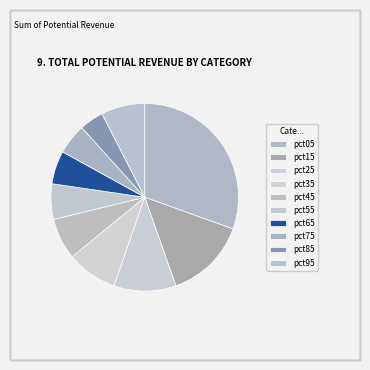

How many segments does this pie chart have?

10